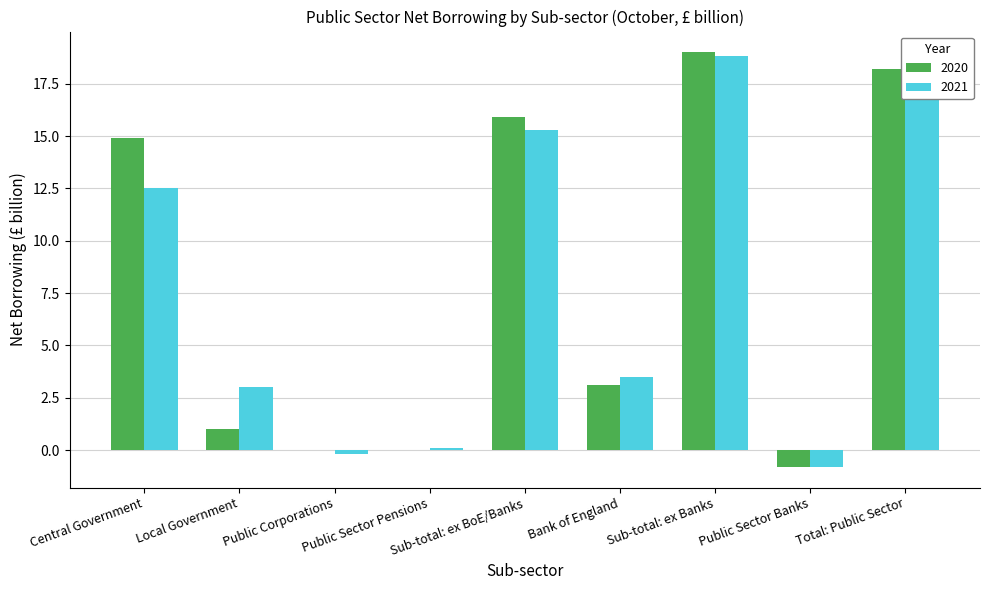

Is the value of 2021 at Central Government greater than the value of 2020 at Public Sector Pensions?

Yes